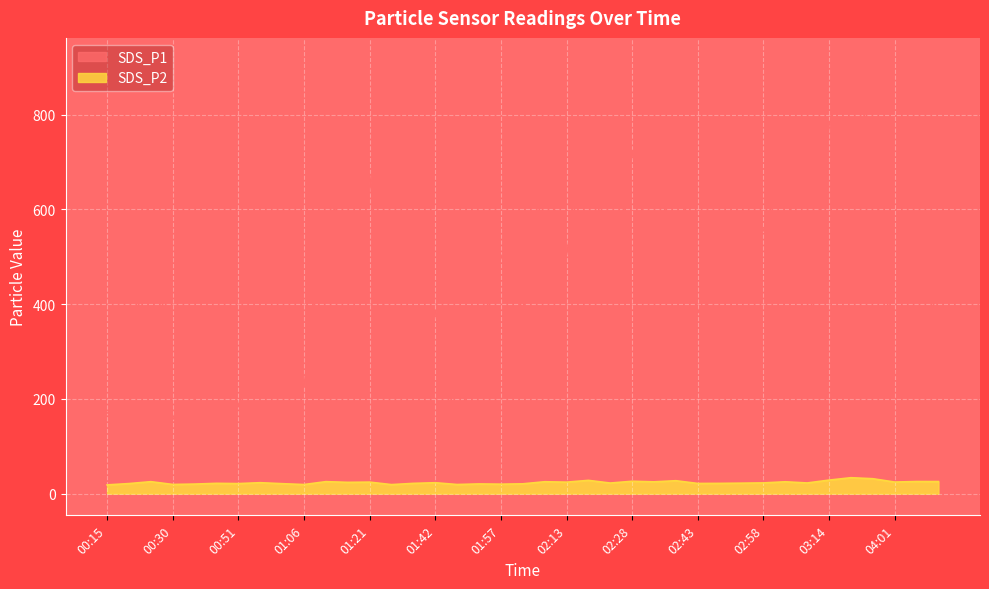

Which category has the lowest value in the SDS_P2 series?

00:15